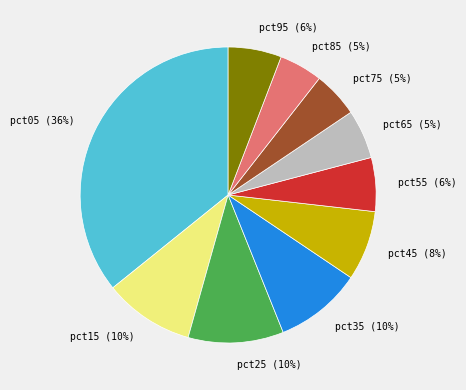

To the nearest percent, what is the average slice percentage?

10%